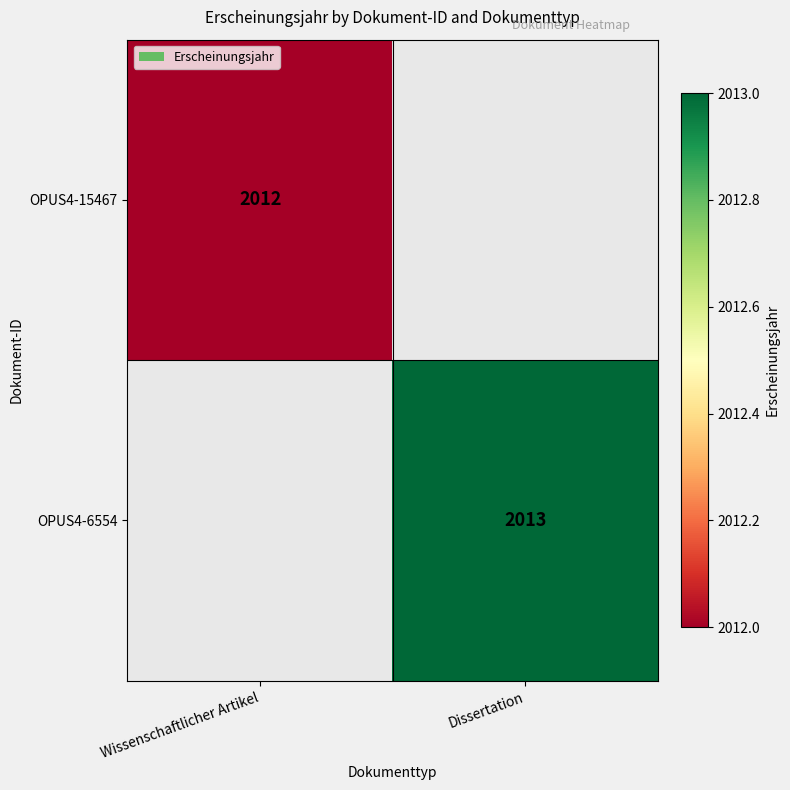

True or false: OPUS4-15467 has a value of 3597 at Wissenschaftlicher Artikel.

False